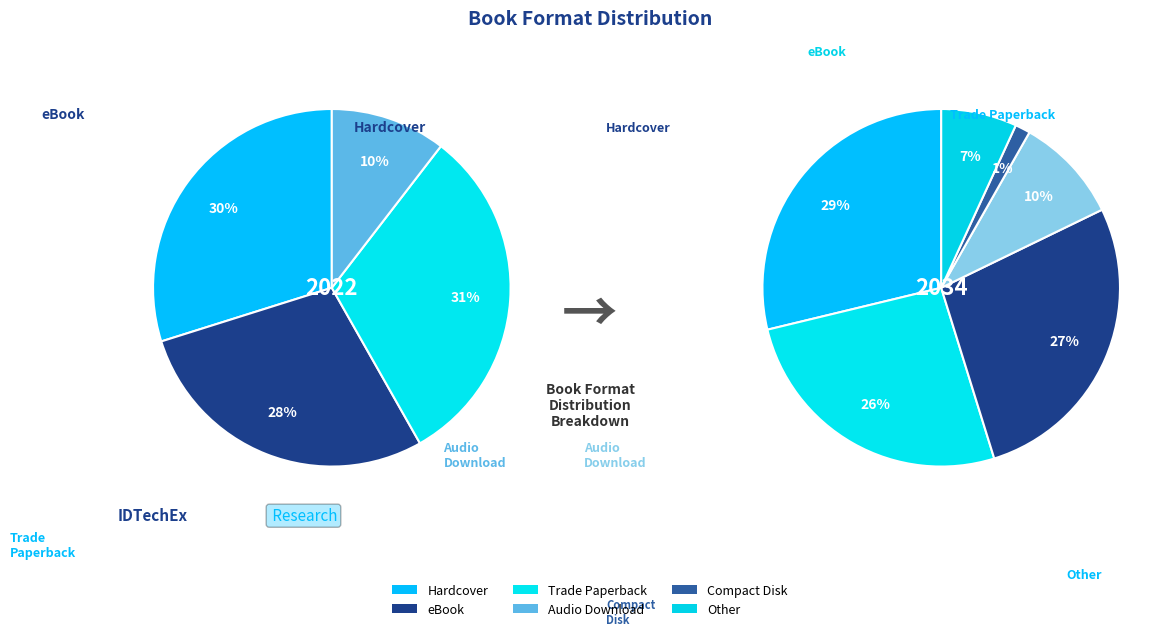

To the nearest percent, what percentage of the pie is Audio Download?

10%